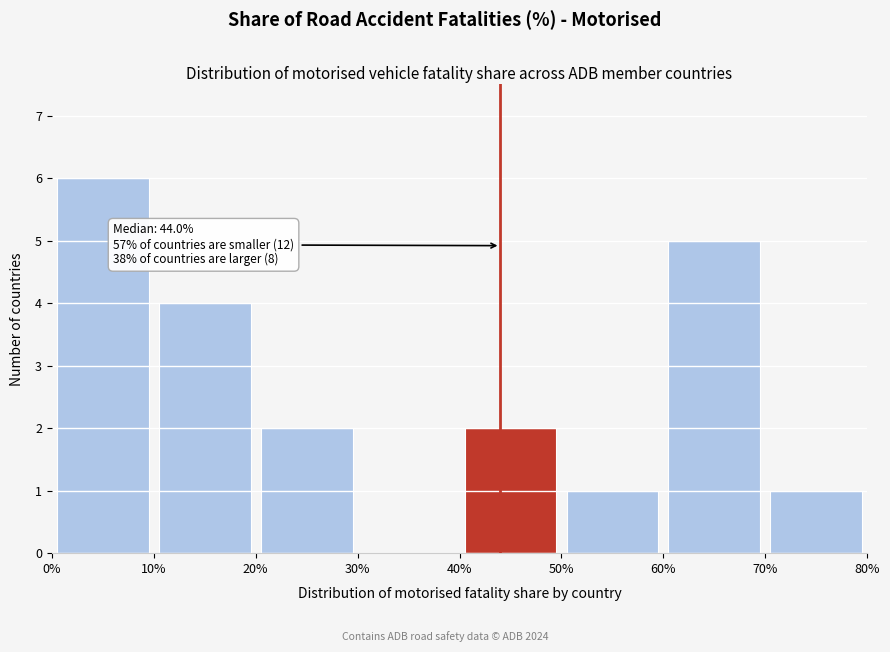

Over which range of the x-axis is the bar tallest?

0% to 10%